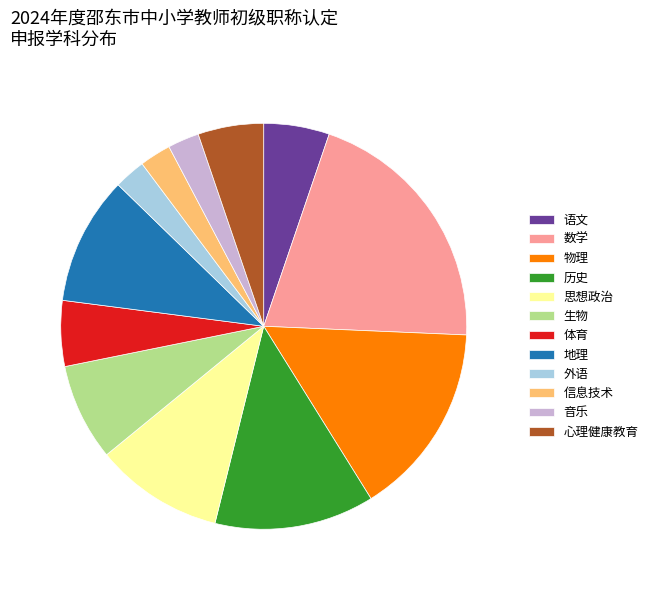

Does 生物 account for over 50% of the chart?

No